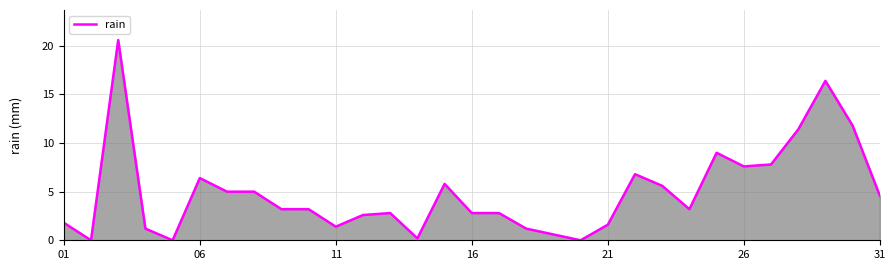

What is the difference between the maximum and minimum values?

20.6